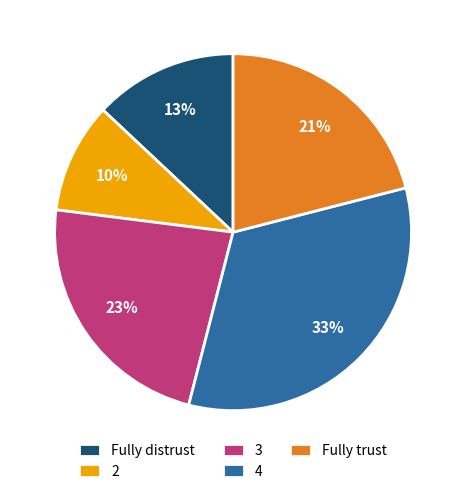

Do 3 and Fully distrust together represent more than half of the pie?

No